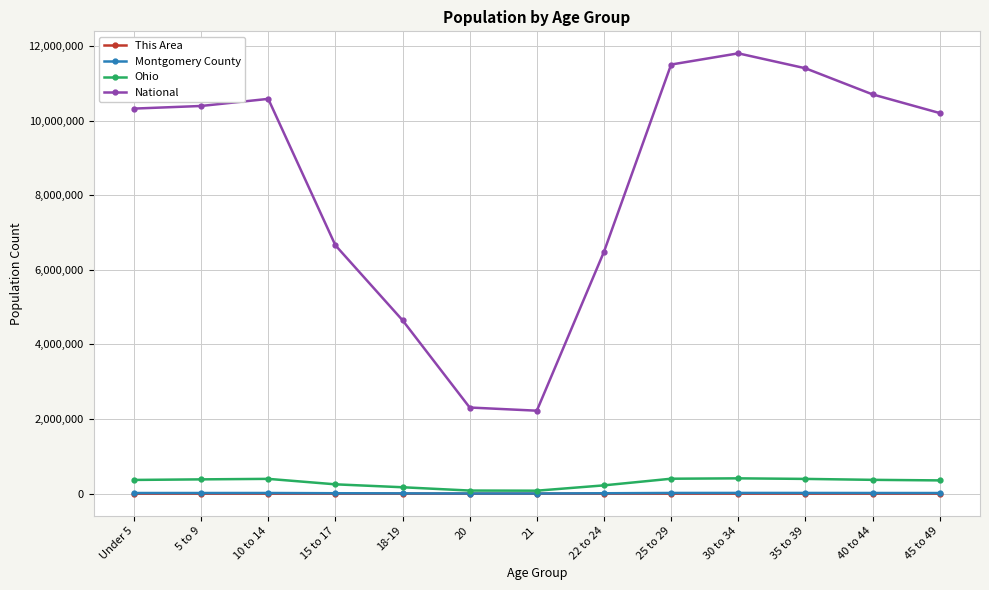

True or false: Montgomery County has more than 1 points higher than both neighbors.

True